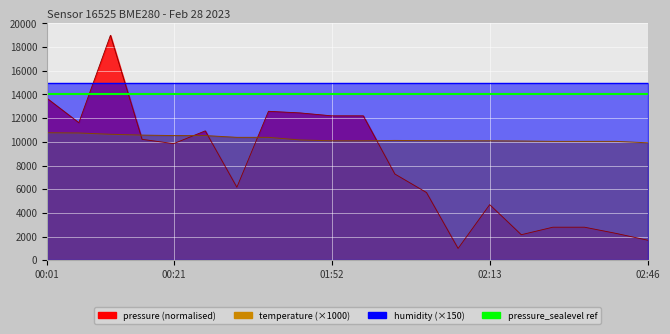

What is the approximate value of temperature at 02:02?

10120.0